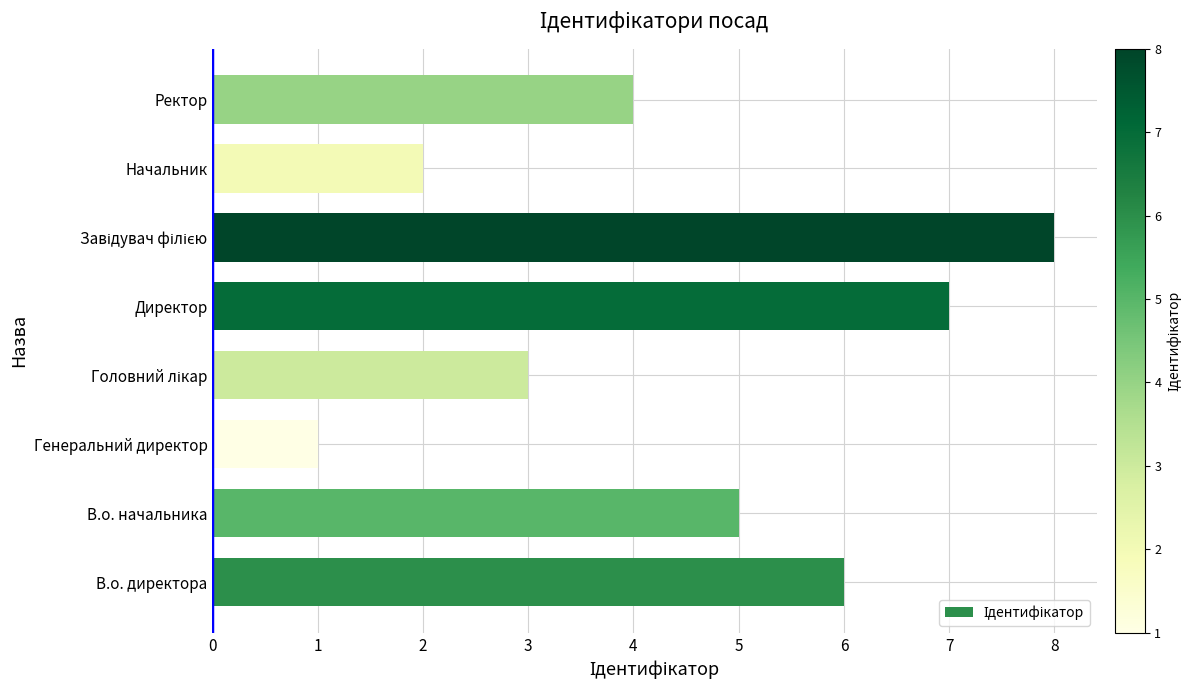

Is it true that the value at В.о. директора is 3?

False